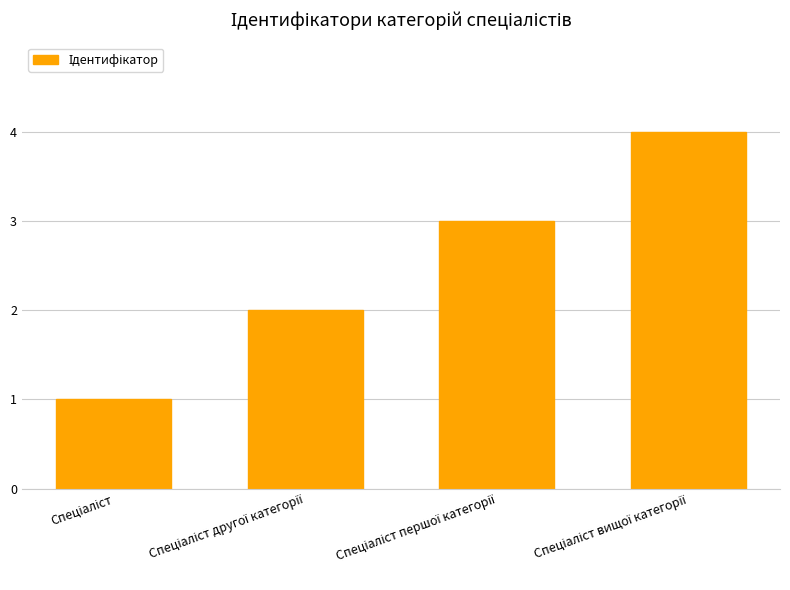

What is the difference between the maximum and minimum values?

3